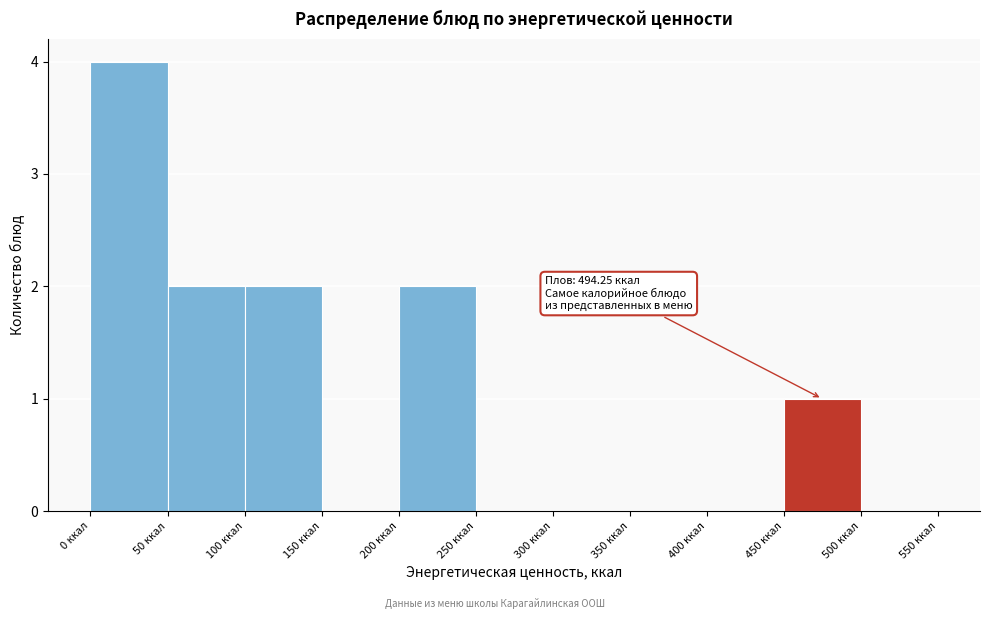

Which range on the x-axis has the tallest bar?

0 to 50